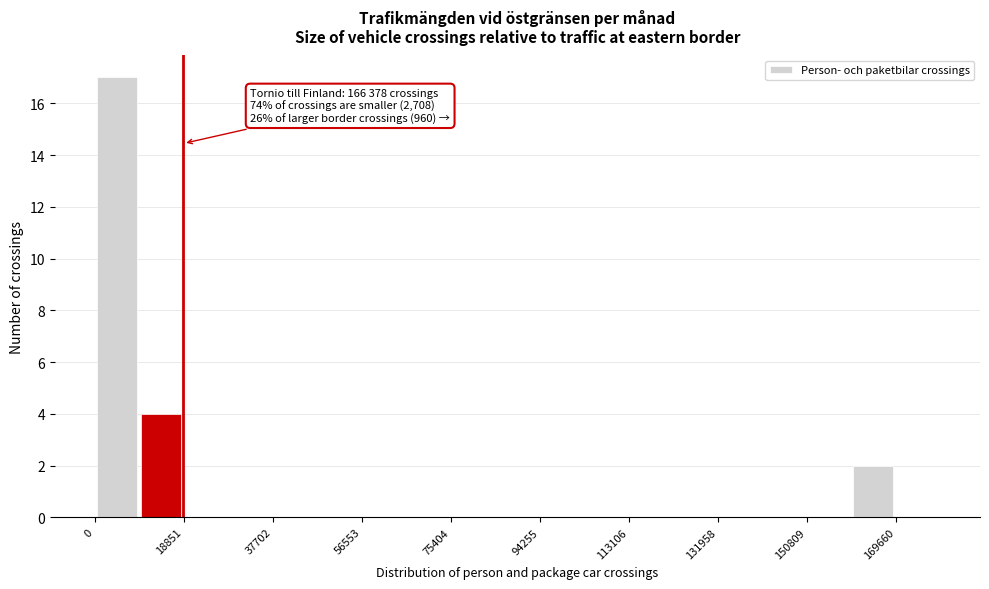

Which range on the x-axis has the tallest bar?

0 to 10000